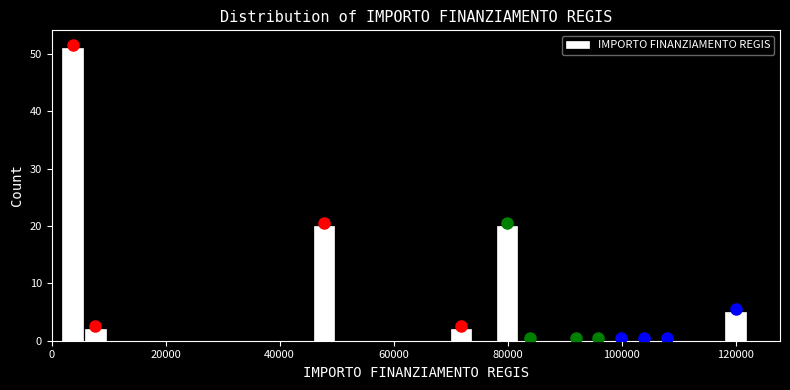

Around what value on the x-axis is the tallest bar? Give the approximate position of its centre, as read against the axis.

4000